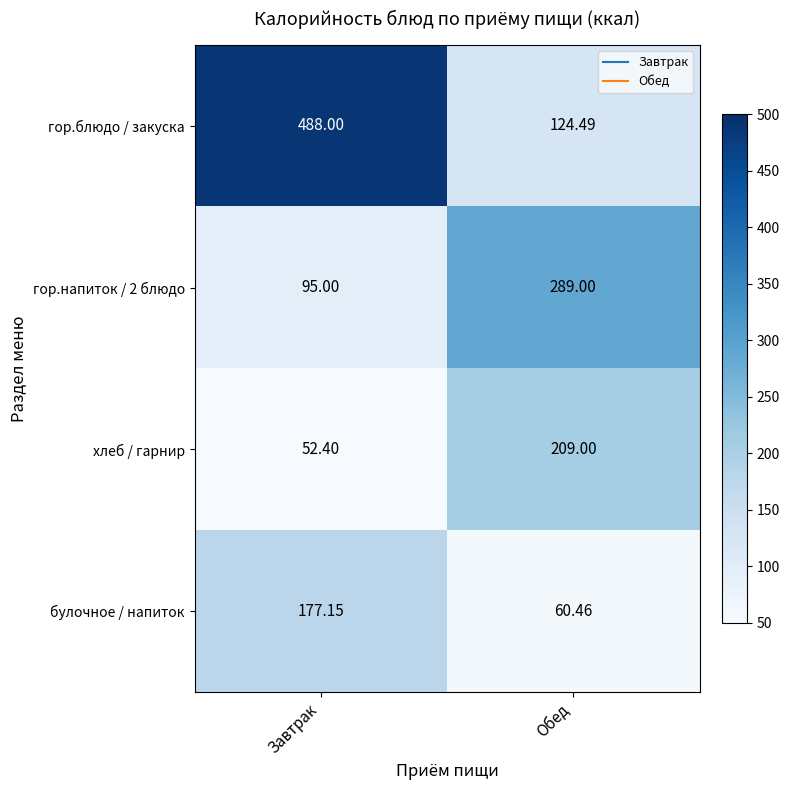

Which series changed the most between Завтрак and Обед?

гор.блюдо / закуска